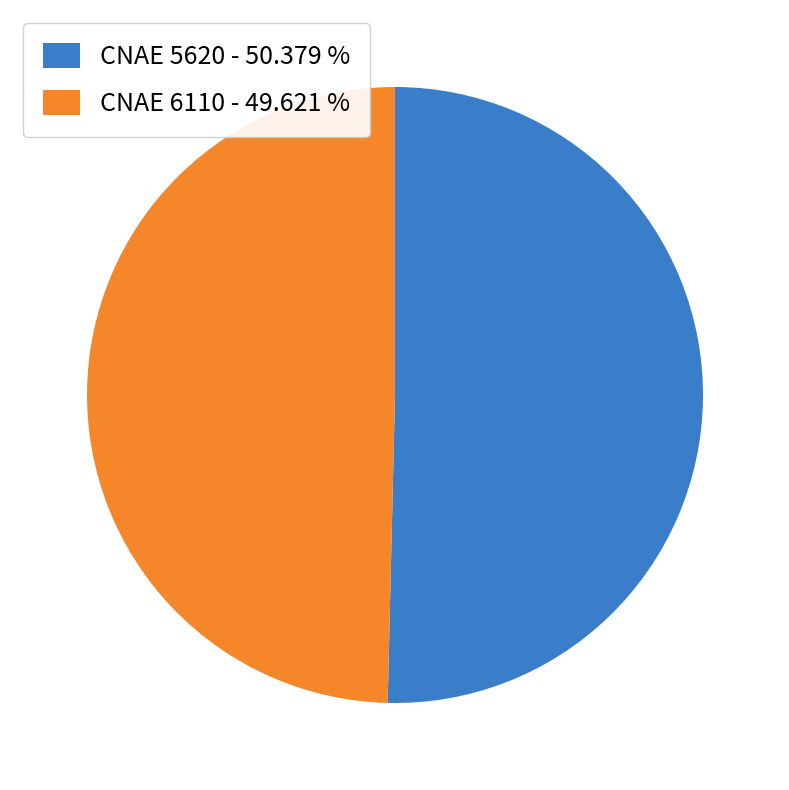

Is the sum of CNAE 6110 - 49.621 % and CNAE 5620 - 50.379 % greater than half?

Yes